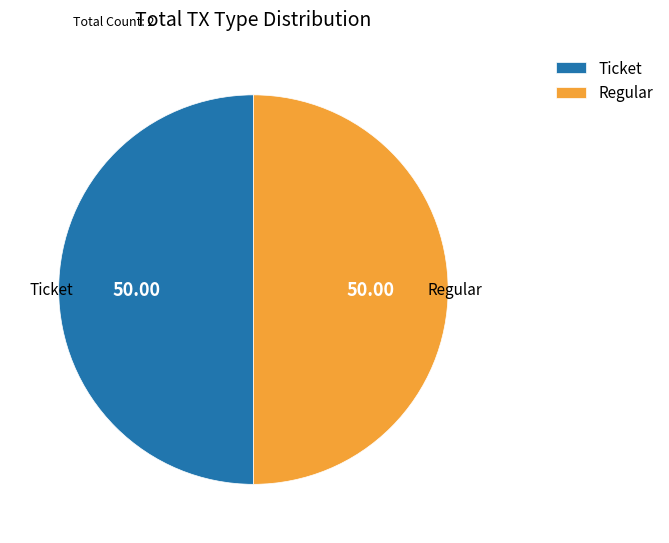

What is the ratio of the value at Ticket to the value at Regular?

1.0